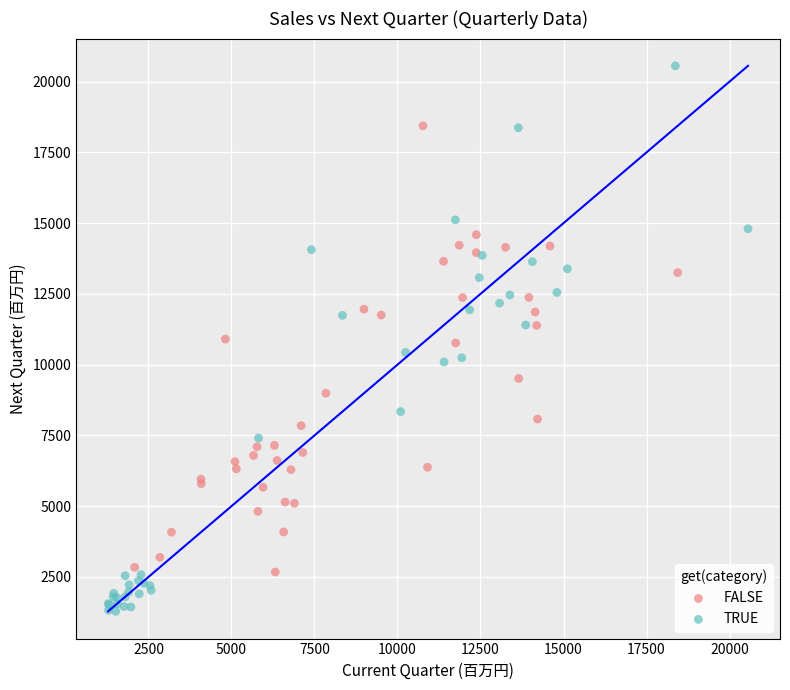

Which series reaches the minimum Y coordinate?

TRUE